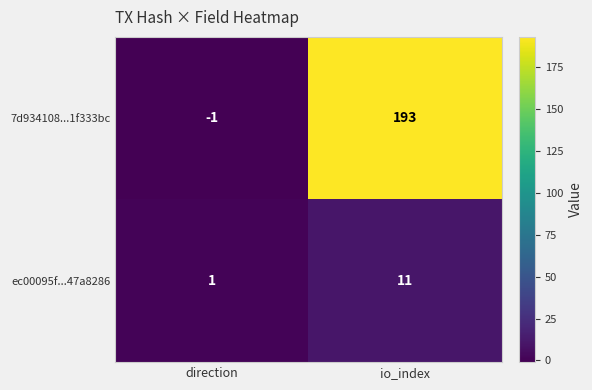

What is the difference between the maximum and minimum values in the 7d934108...1f333bc series?

194